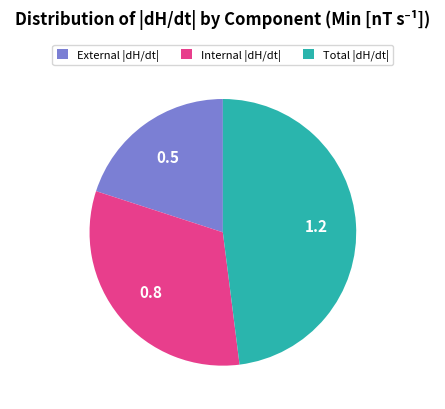

Which slice is the largest?

Total |dH/dt|